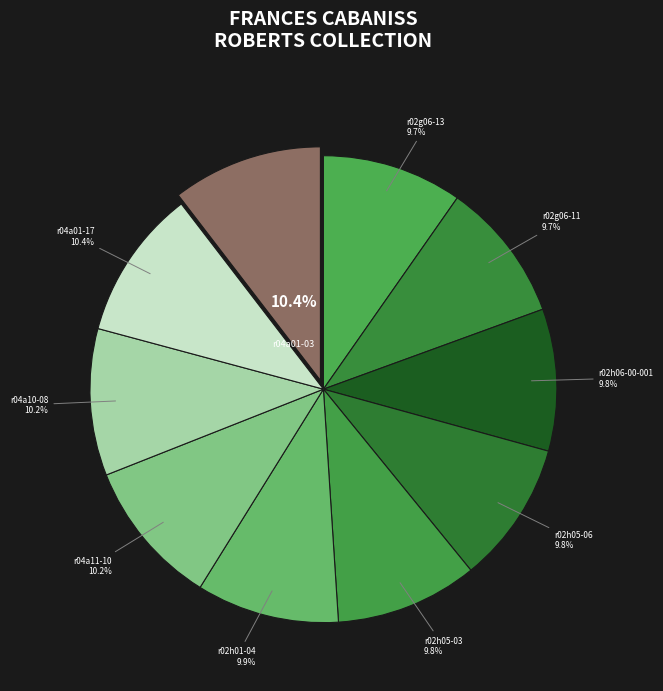

How many segments does this pie chart have?

10